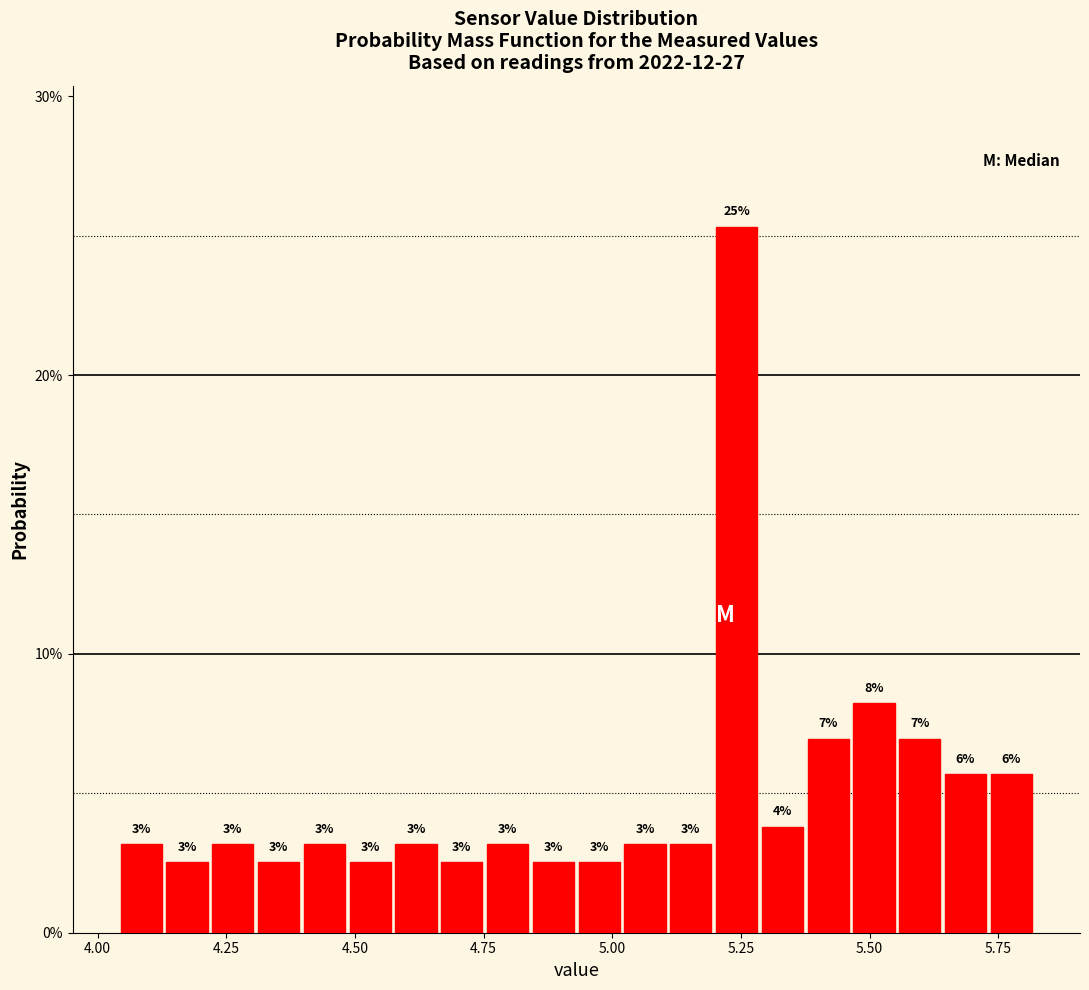

Read against the x-axis, roughly where is the centre of the tallest bar?

5.25